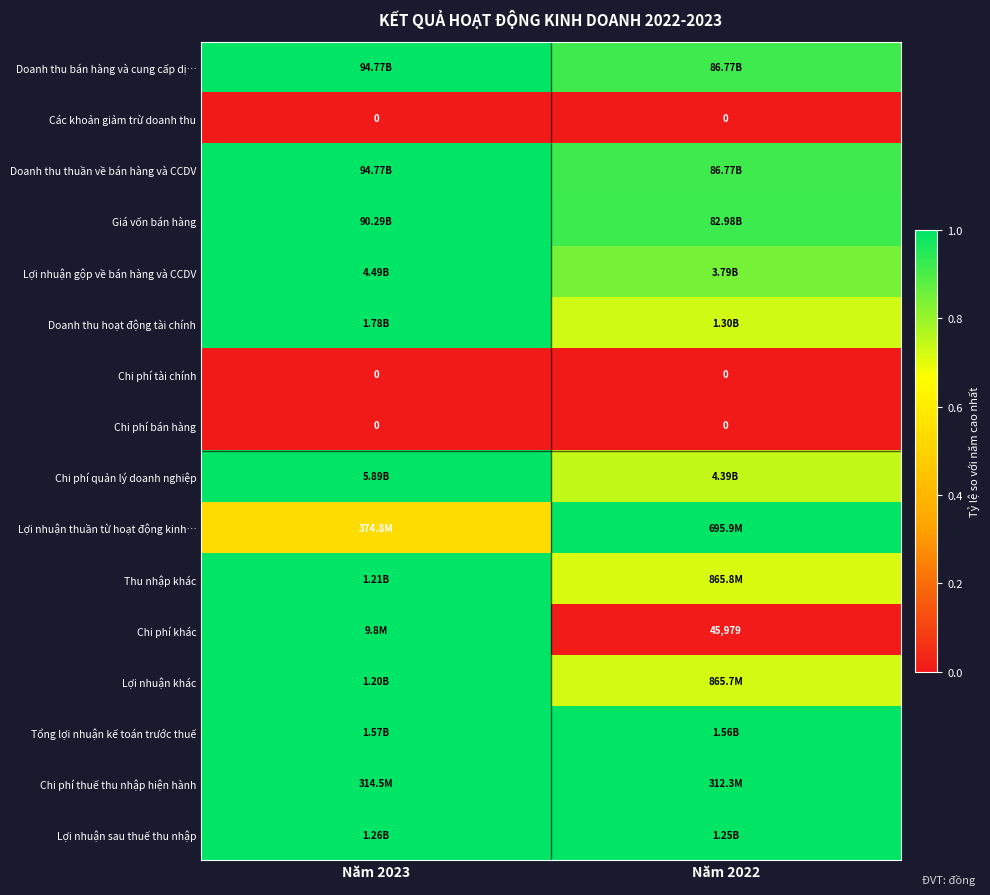

What is the difference between the Lợi nhuận thuần từ hoạt động kinh… values at Năm 2023 and Năm 2022?

0.5